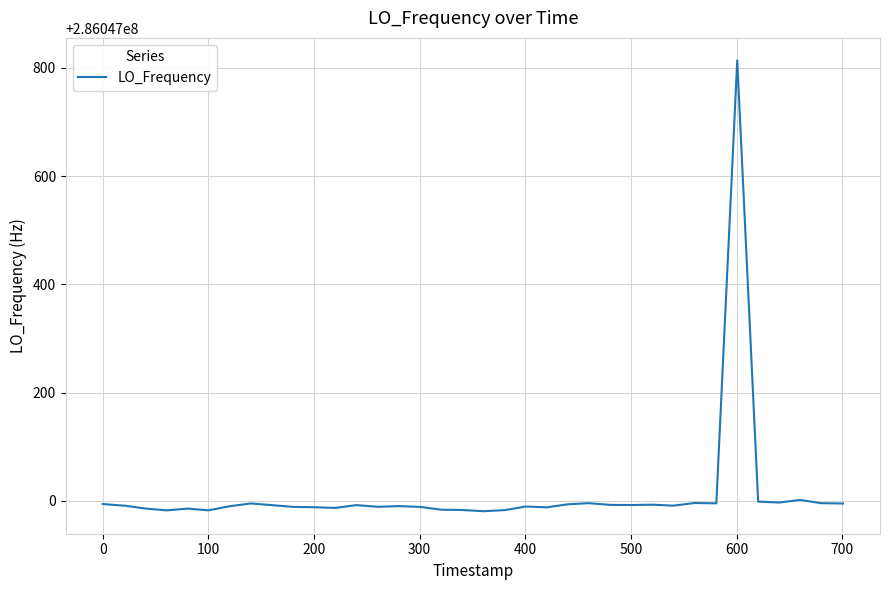

What is the maximum value shown in the chart?

286047813.9